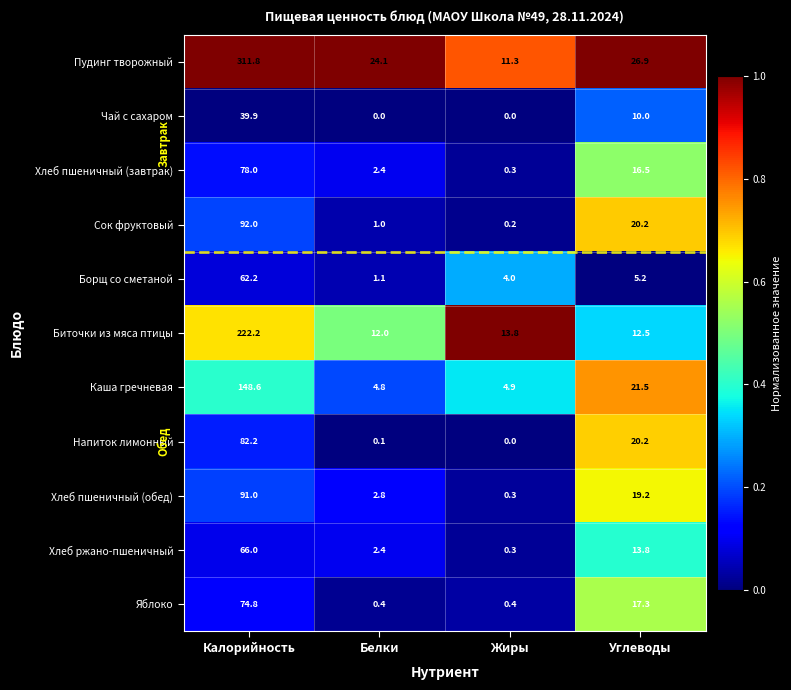

Which series has the largest total across all categories?

Пудинг творожный